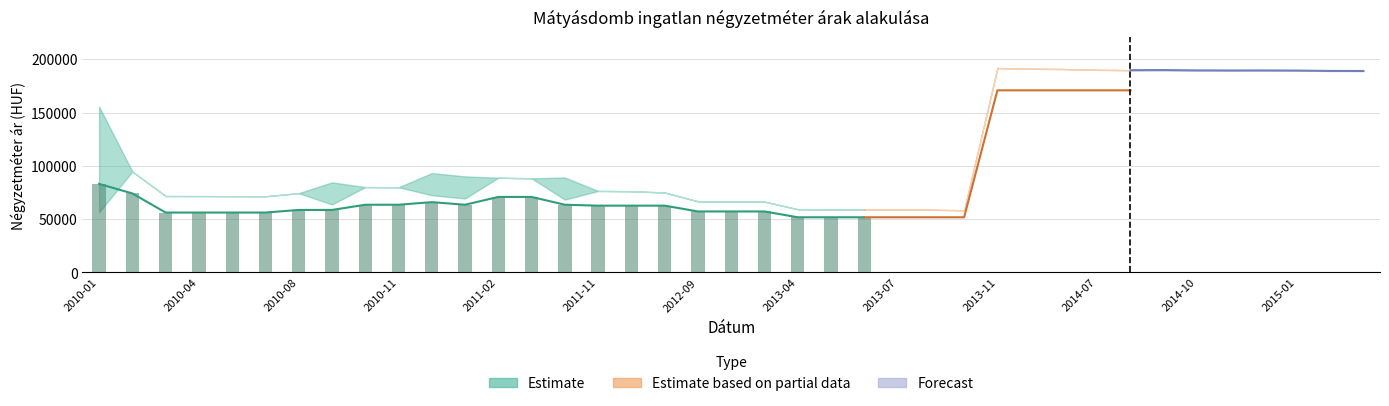

What is the label of the 39th bar from the left?

2015-03